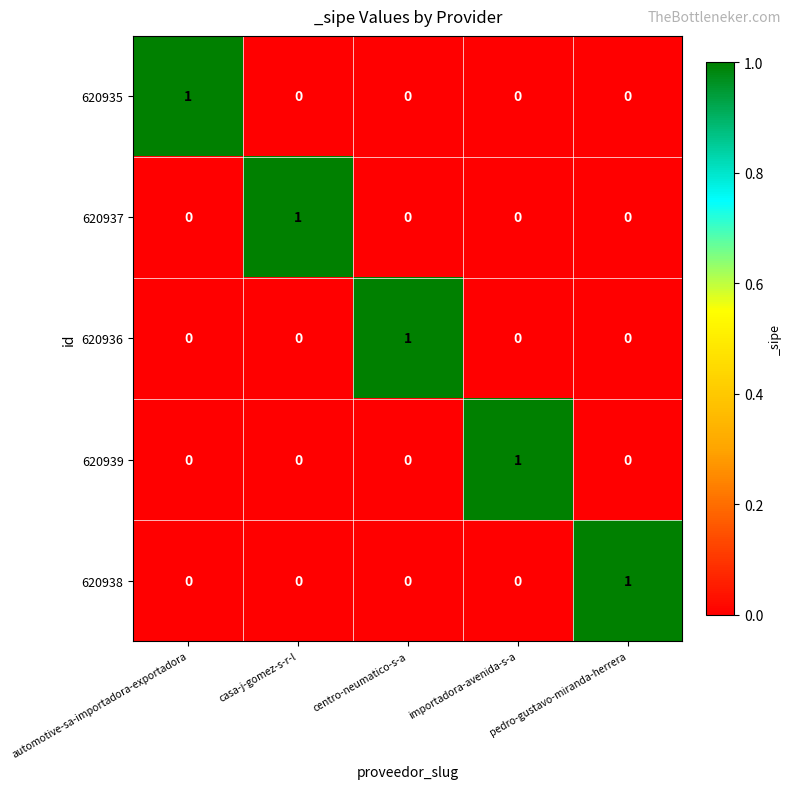

At how many categories does at least one series exceed 0?

5